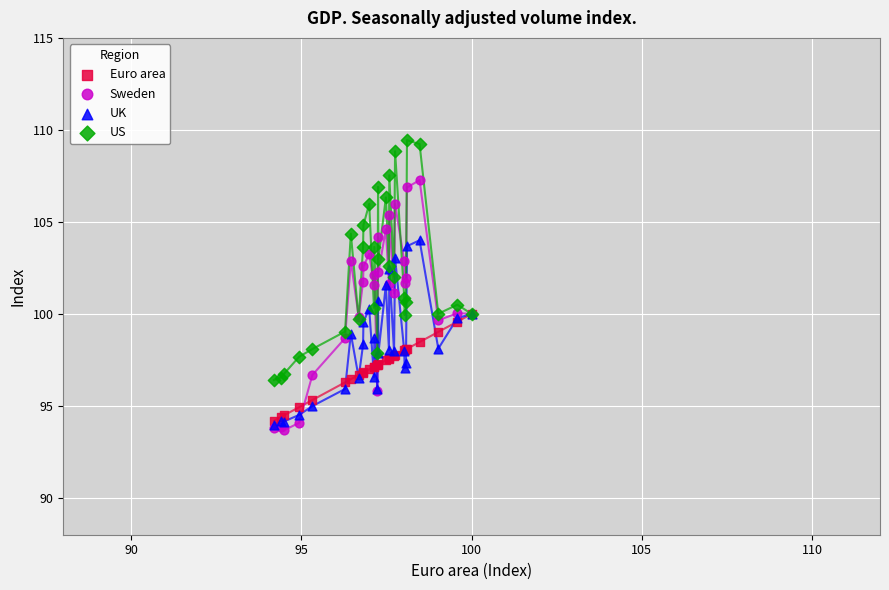

Which series has the widest spread of Y values?

Sweden